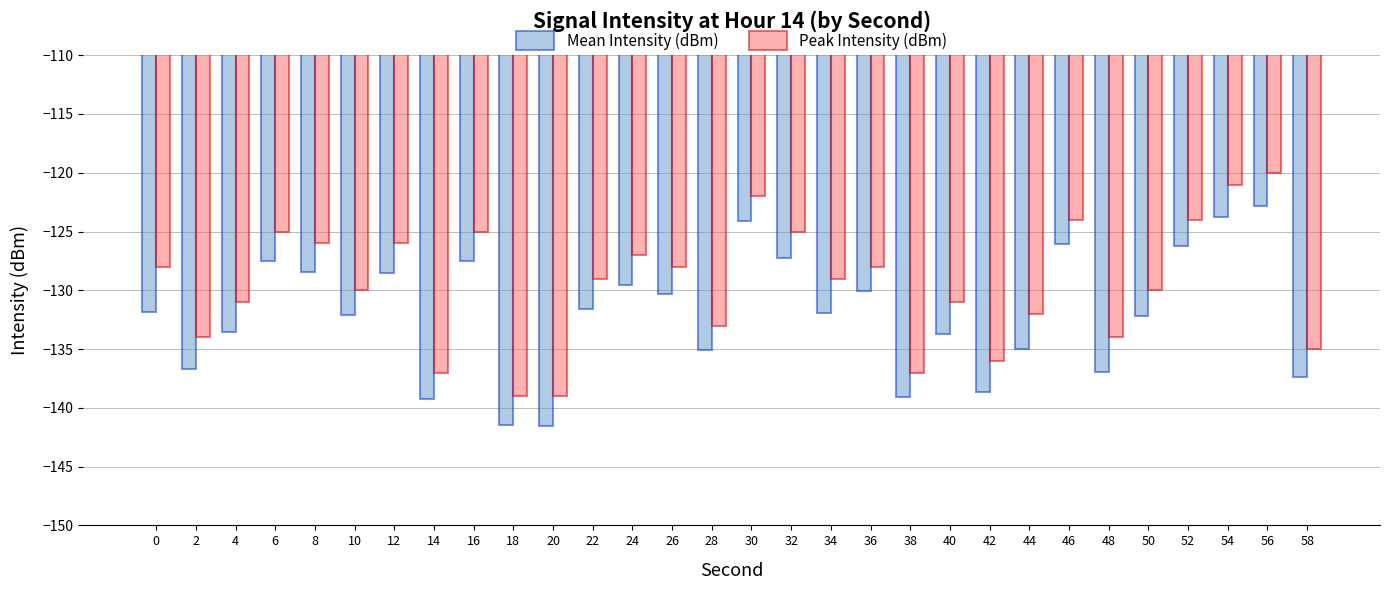

True or false: Mean Intensity (dBm) has a value of -207.2 at 56.

False